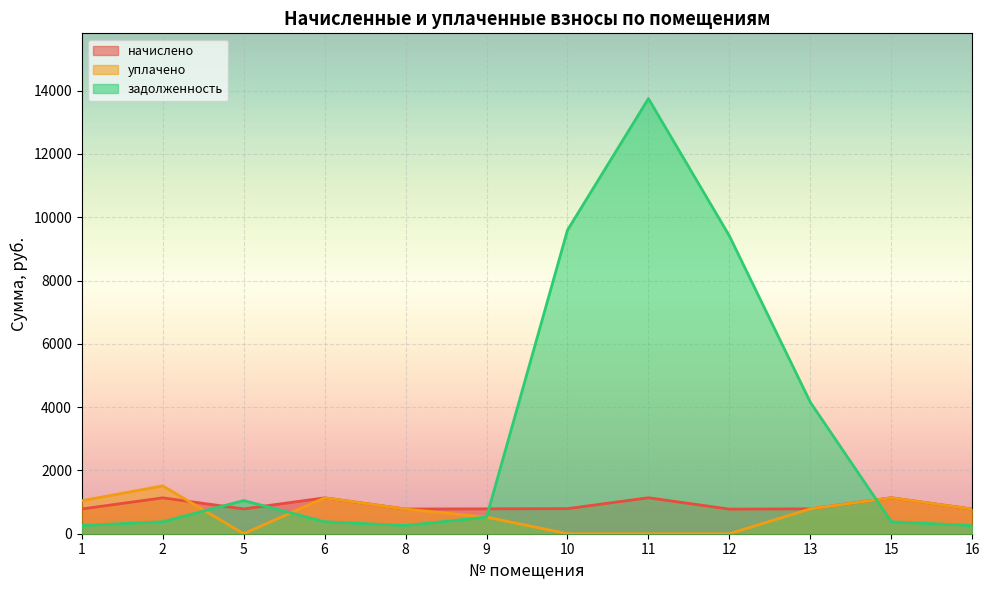

What is the highest value of the задолженность series?

13749.9